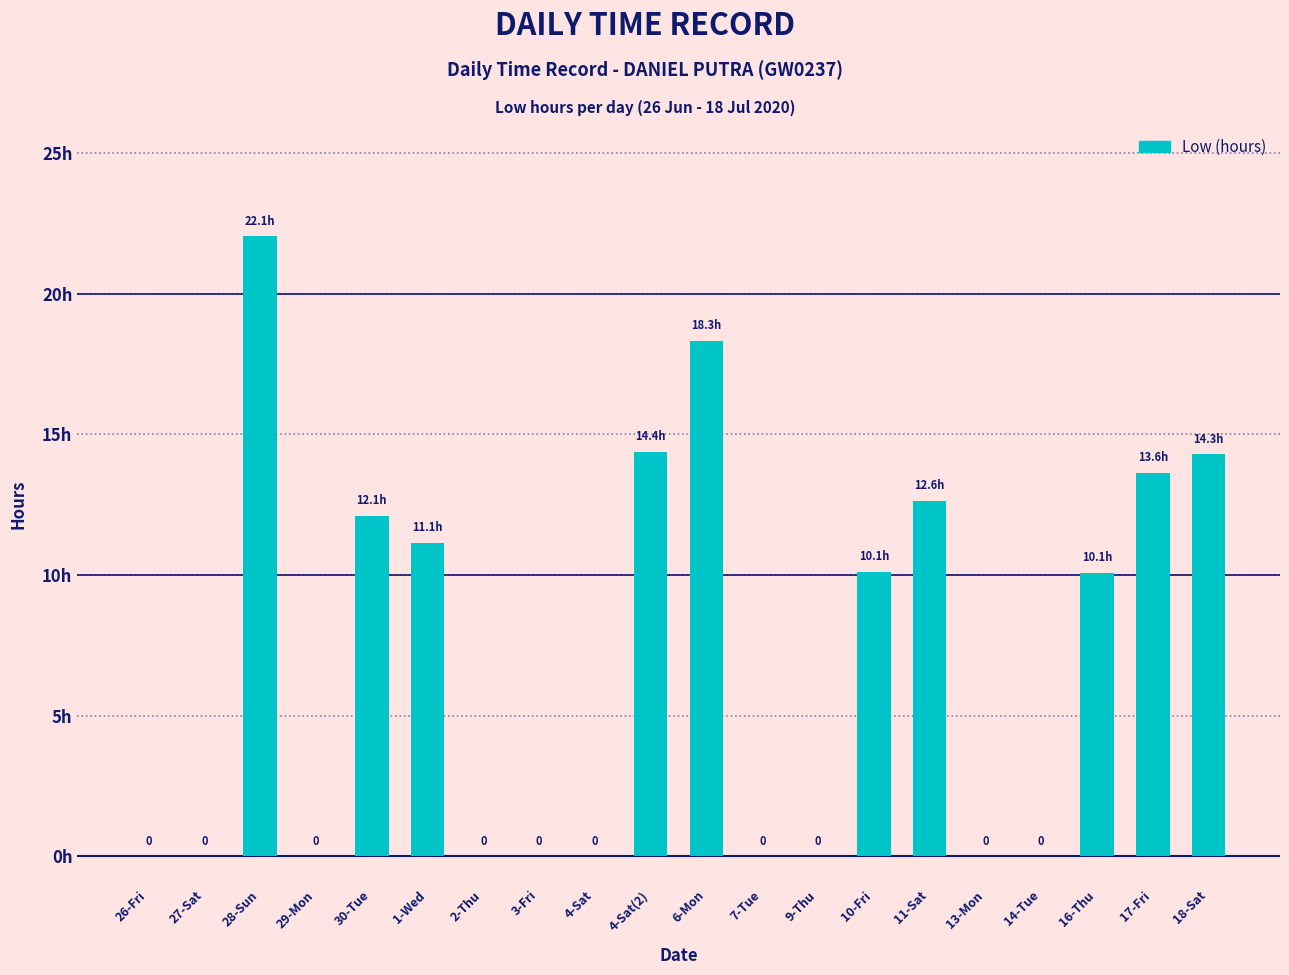

Which category has the highest value across all series?

28-Sun